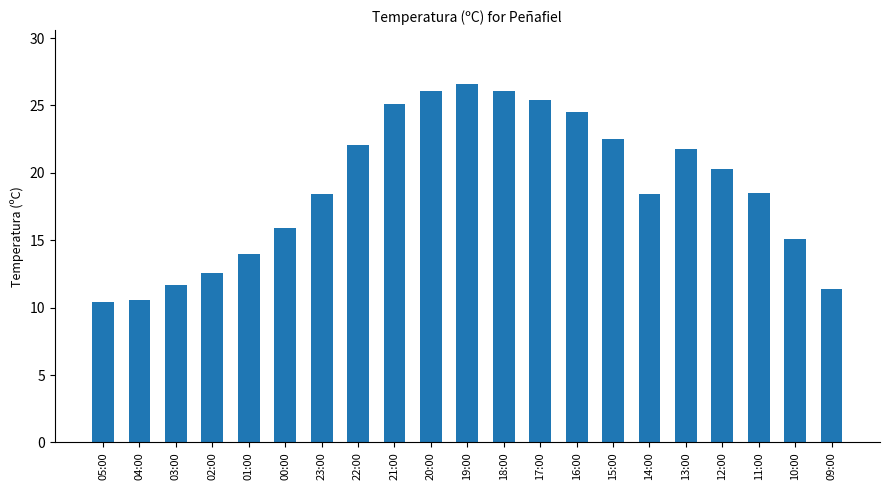

What is the label of the 21st bar from the right?

05:00